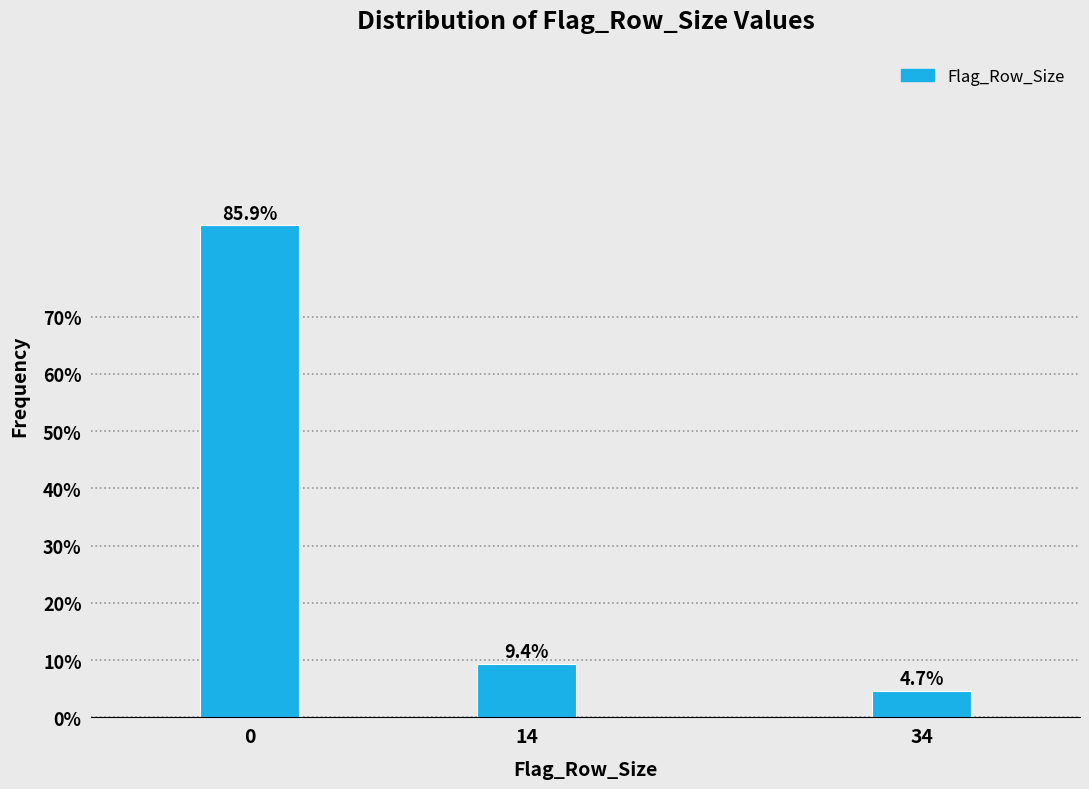

Reading left to right, list all the values displayed in this chart.

0=85.9	14=9.4	34=4.7